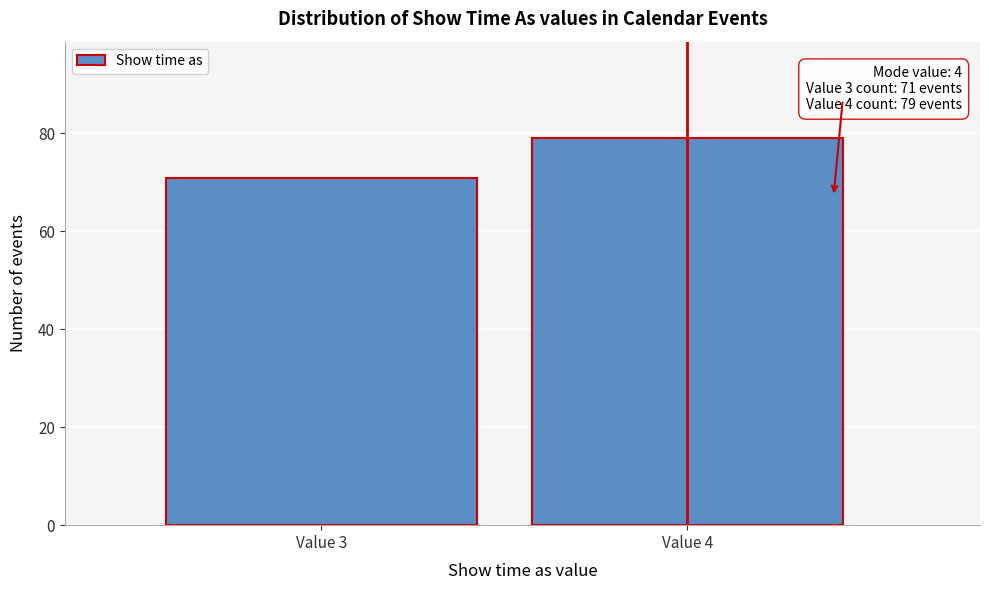

Reading left to right, transcribe all the data shown in this chart.

71	79